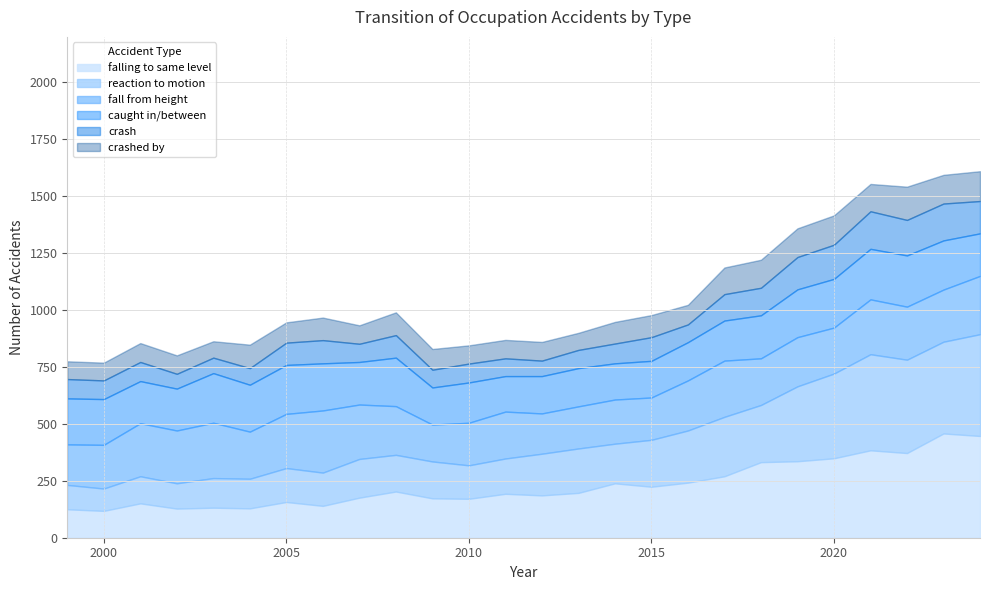

What is the smallest value displayed?

116